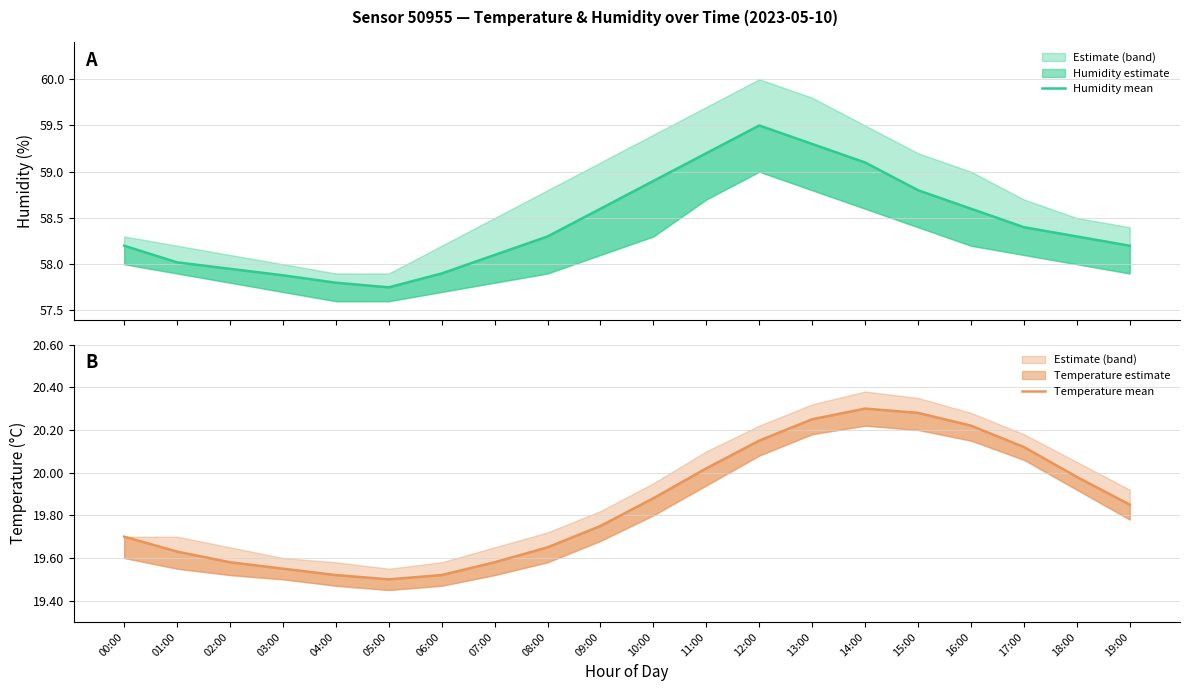

Rank the series by their maximum value, from lowest to highest.

Temperature mean, Humidity mean